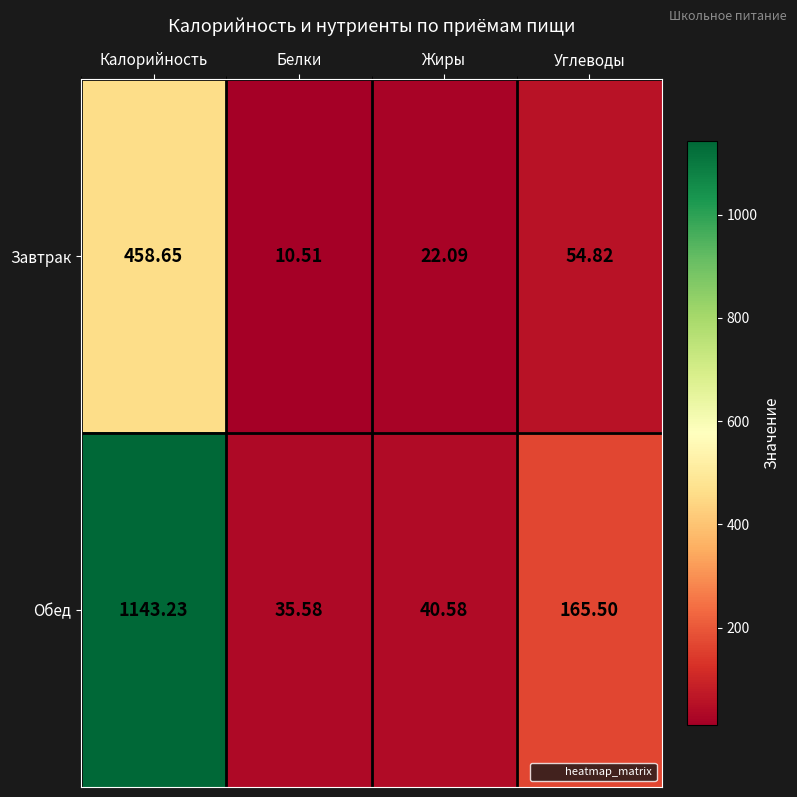

At which category is the sum across all series the highest?

Калорийность